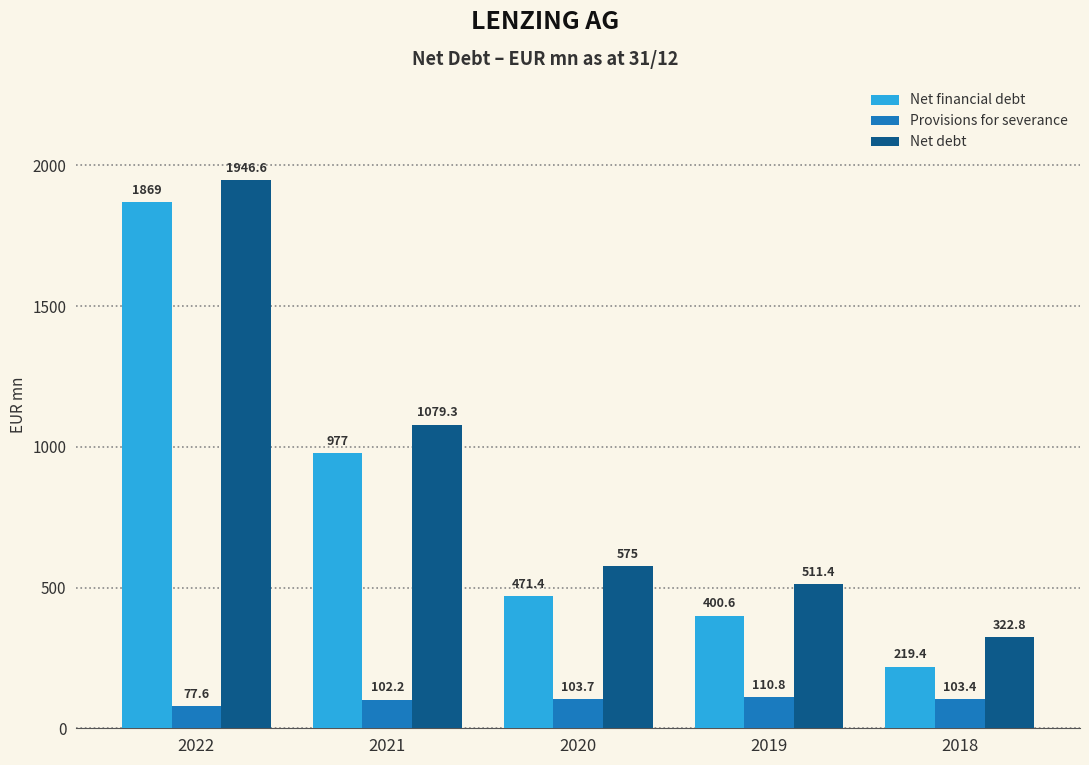

Which series has the largest range (max minus min)?

Net financial debt